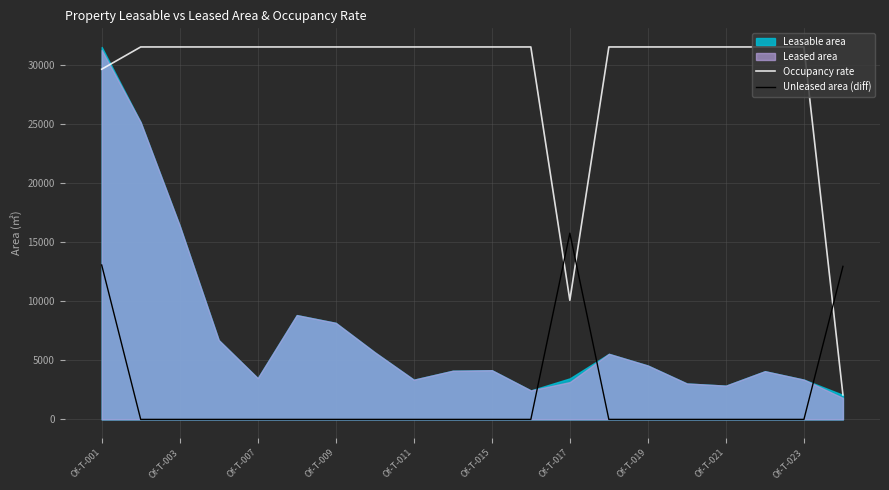

What is the sum of all Unleased area (diff) values?

41753.4